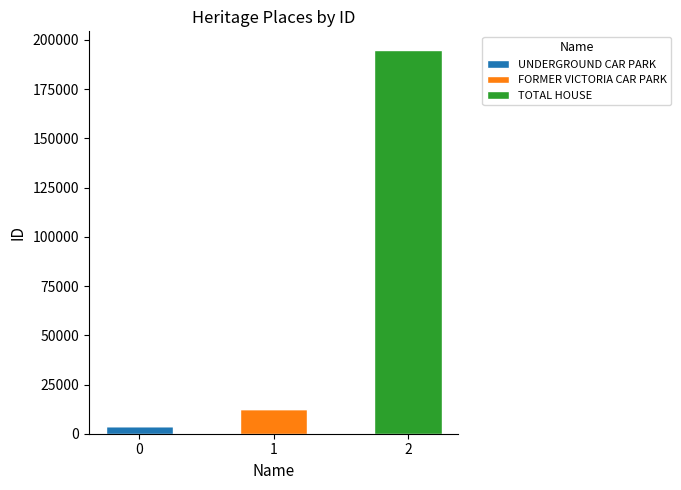

Does the chart contain stacked bars?

Yes